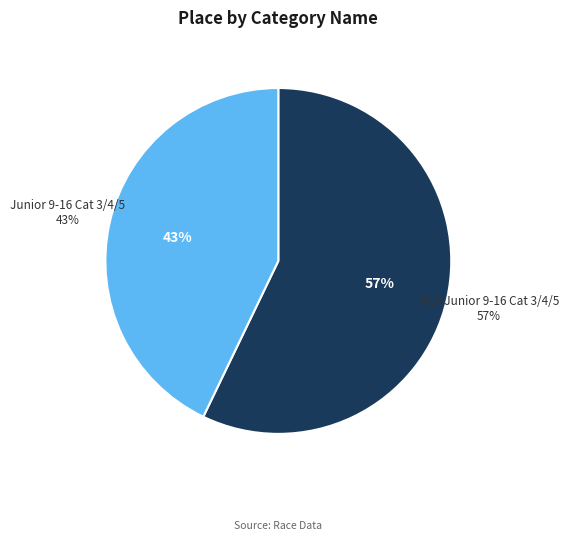

Does Junior 9-16 Cat 3/4/5 account for over 50% of the chart?

No